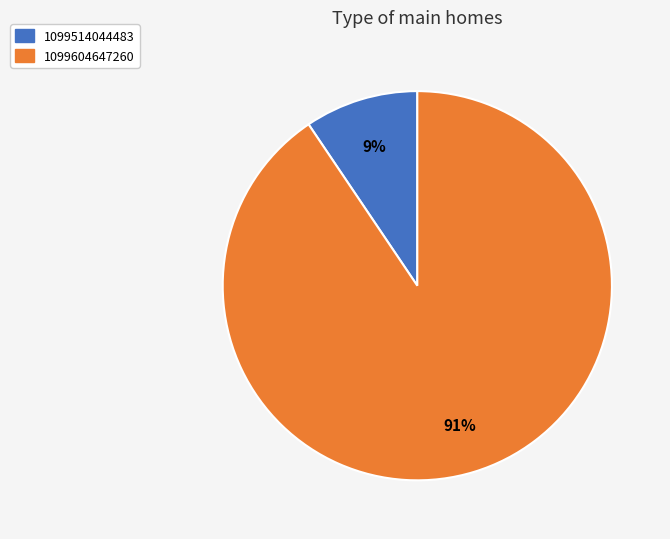

Which slice represents more than half of the pie?

1099604647260